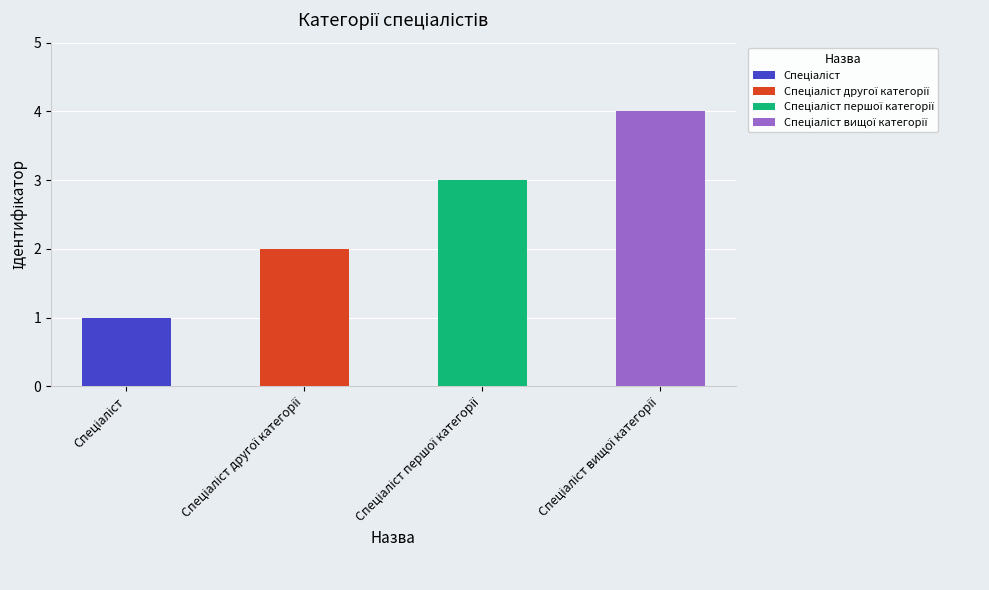

Does the chart contain stacked bars?

No